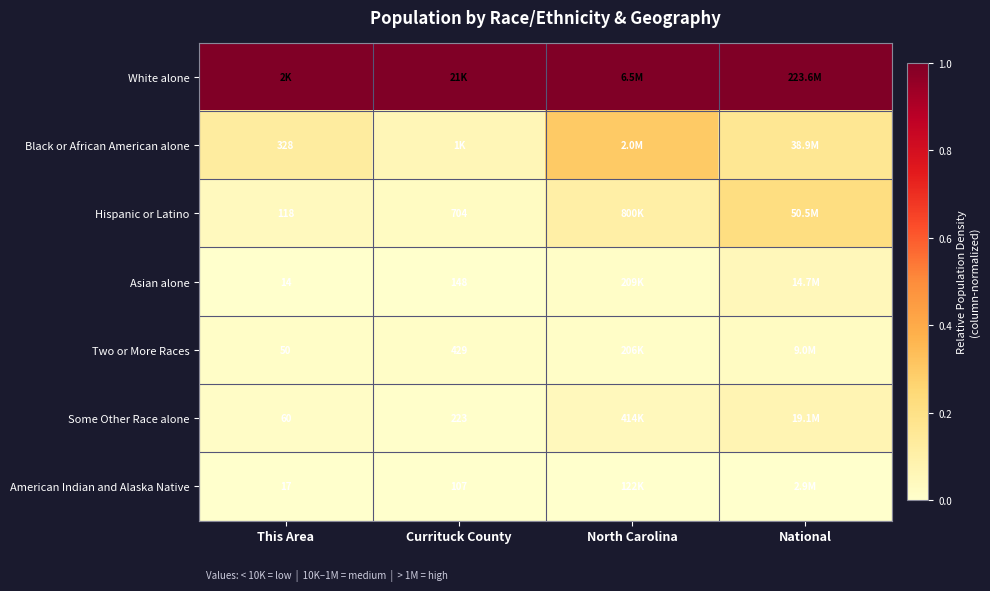

True or false: Some Other Race alone has a value of 0.0 at Currituck County.

False